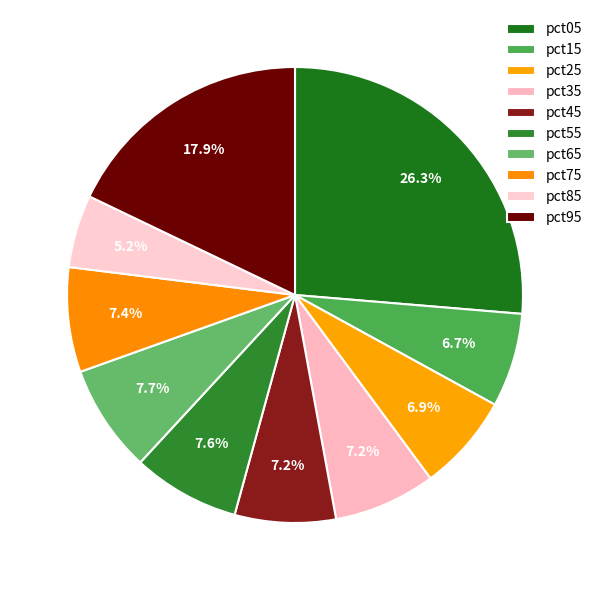

The pct15 slice represents 7% of the pie. True or false?

True